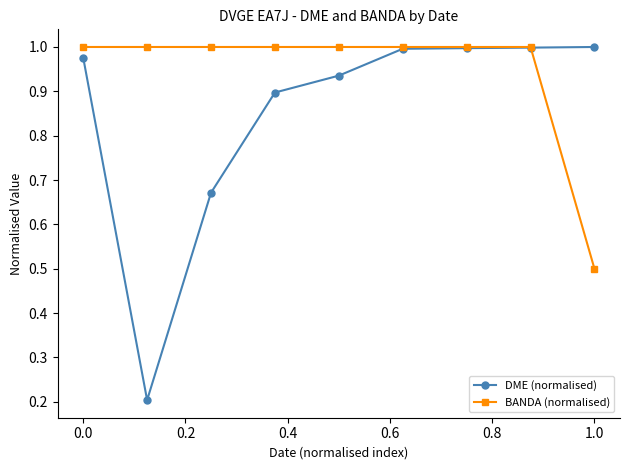

Rank the series by their average value, from highest to lowest.

BANDA (normalised), DME (normalised)